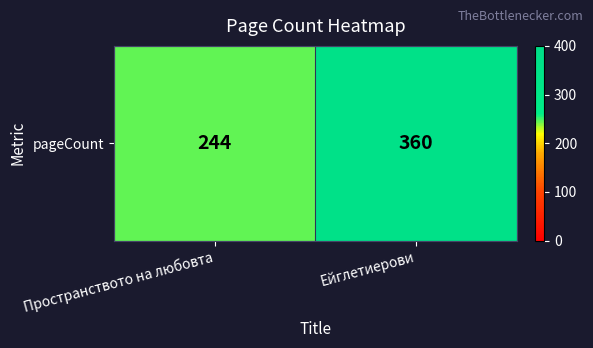

List the labels in order of value, largest first.

Ейглетиерови, Пространството на любовта